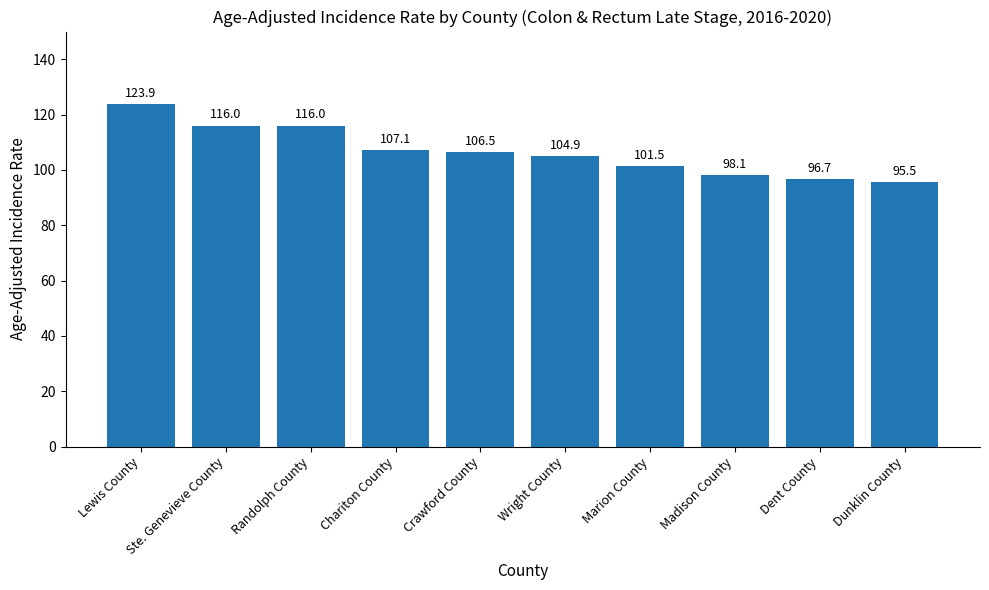

What position from the right is Ste. Genevieve County?

9